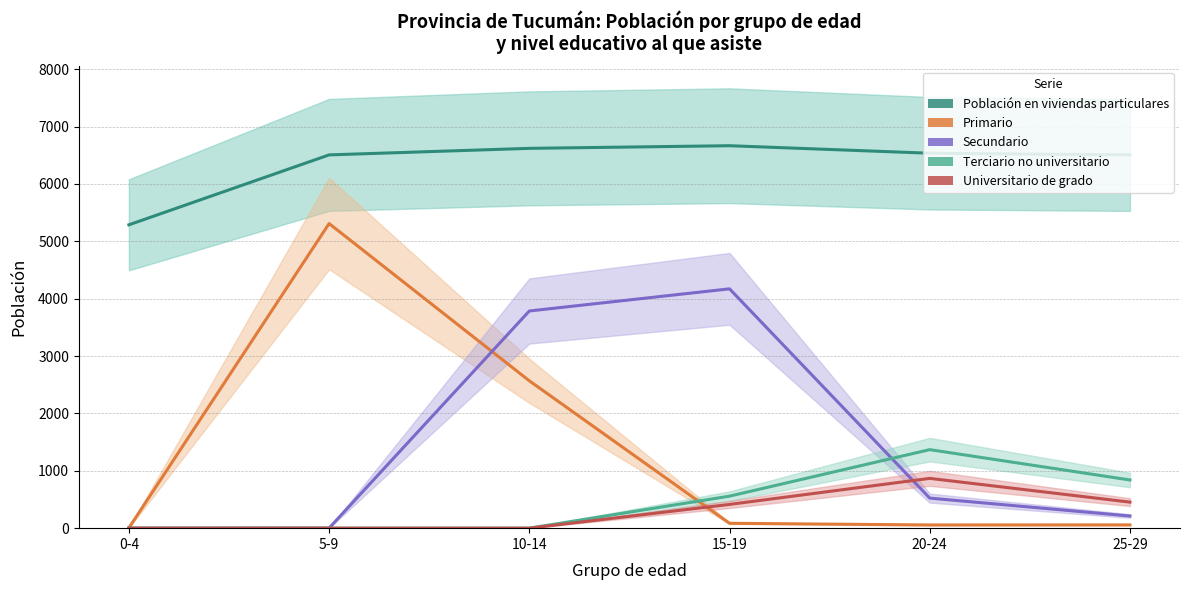

List the labels in order of Primario value, smallest first.

0-4, 20-24, 25-29, 15-19, 10-14, 5-9